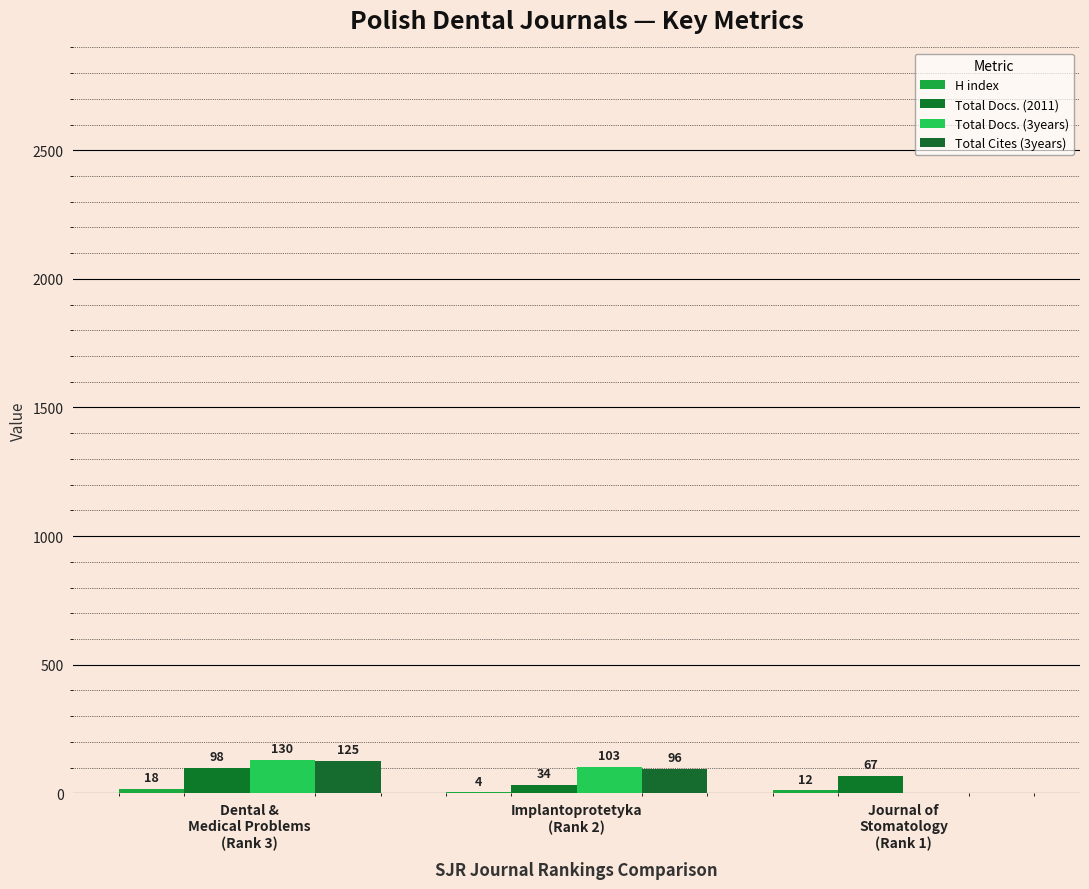

At which category is the sum across all series the highest?

Dental &
Medical Problems
(Rank 3)